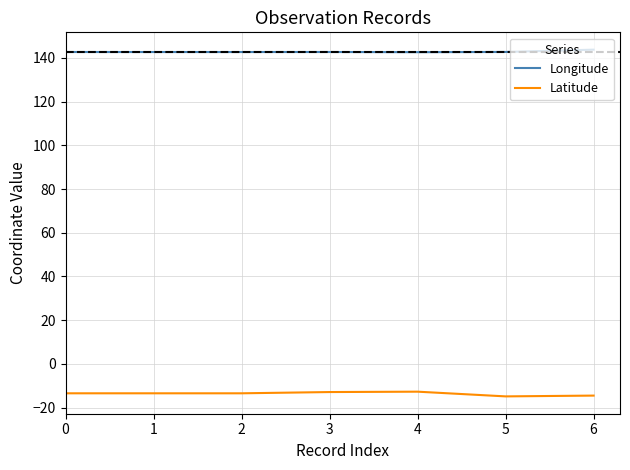

What value does the Latitude series have at 3?

-12.9